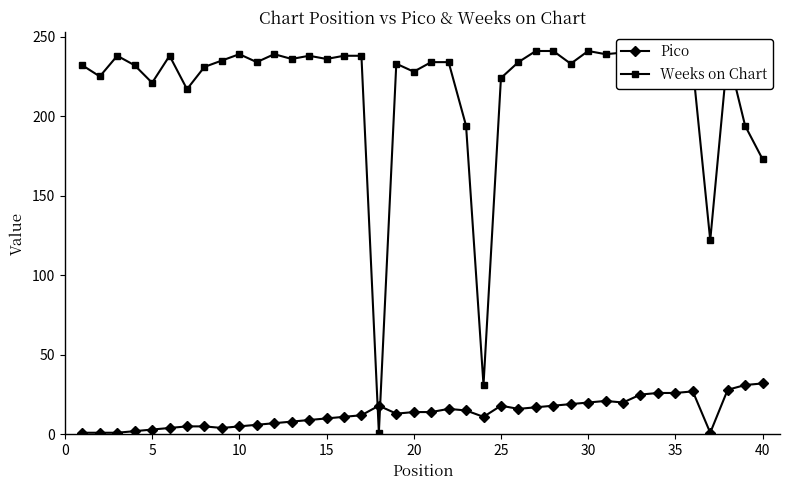

True or false: Weeks on Chart has more than 0 interior local peaks.

True